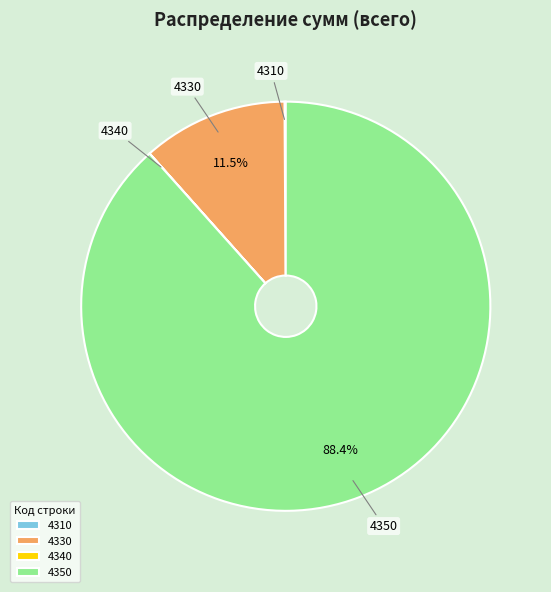

What portion of the pie excludes 4350?

11.6%